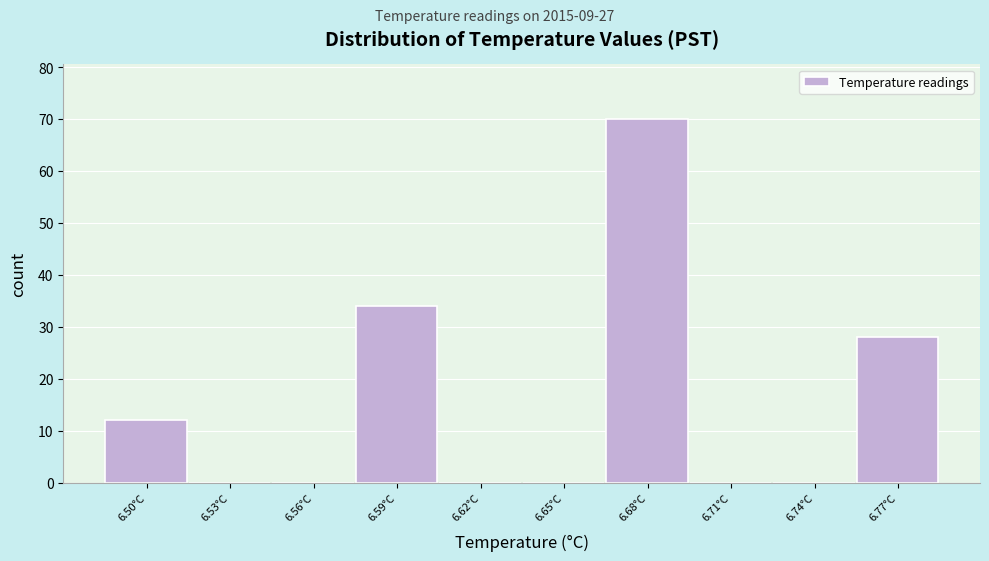

Reading left to right, list all the values displayed in this chart.

6.50°C=12	6.53°C=0	6.56°C=0	6.59°C=34	6.62°C=0	6.65°C=0	6.68°C=70	6.71°C=0	6.74°C=0	6.77°C=28